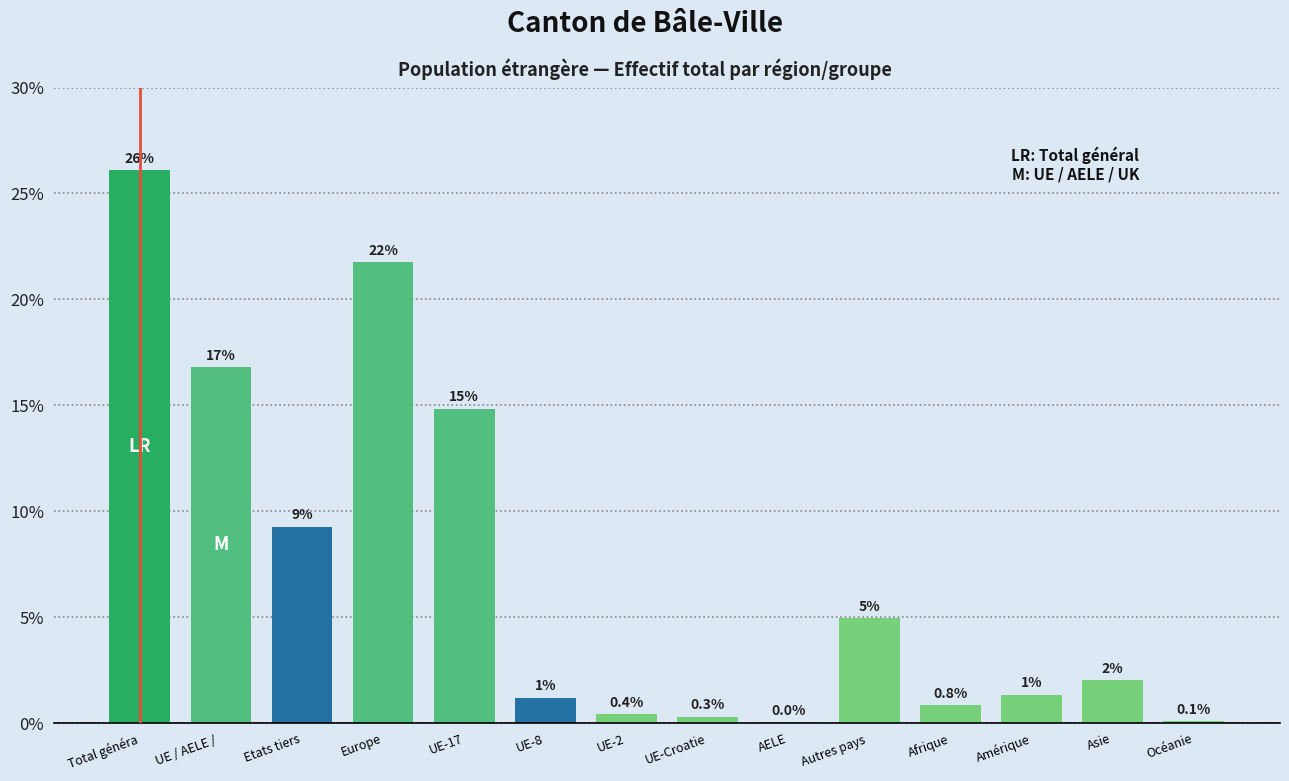

What is the greatest value displayed?

26.1